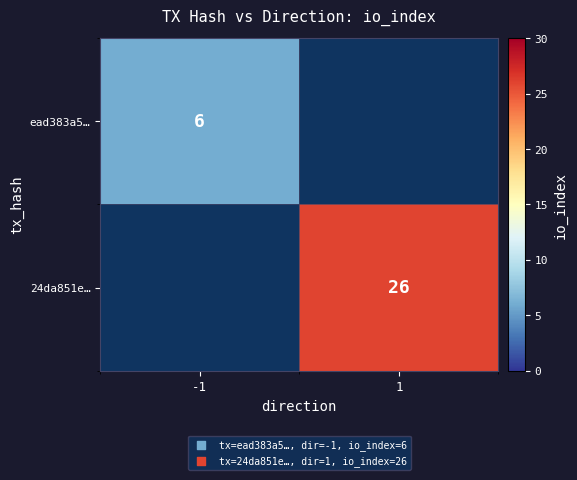

The 24da851e… series shows 15 at 1. True or false?

False